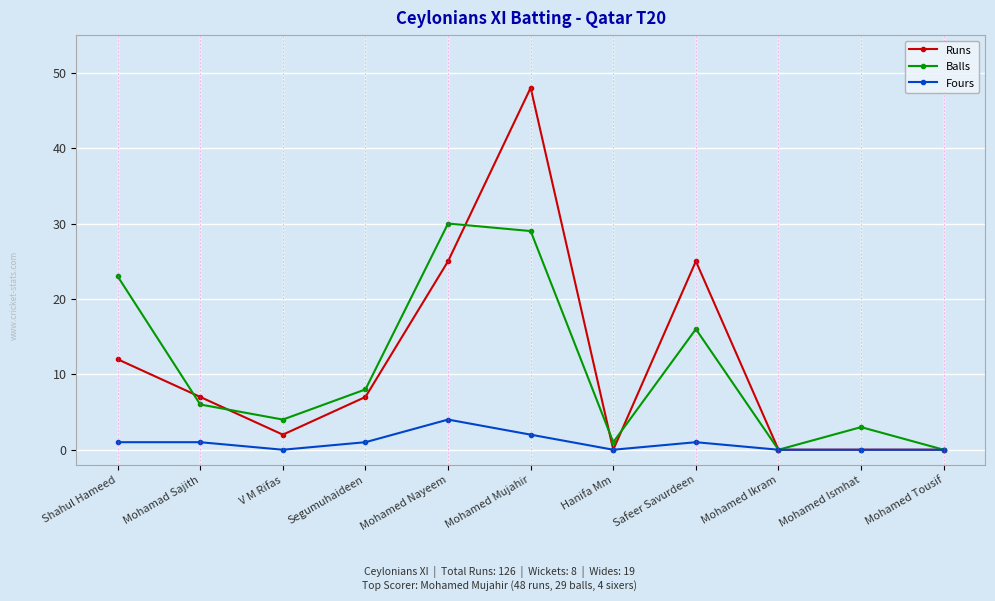

True or false: Balls has more than 1 points higher than both neighbors.

True